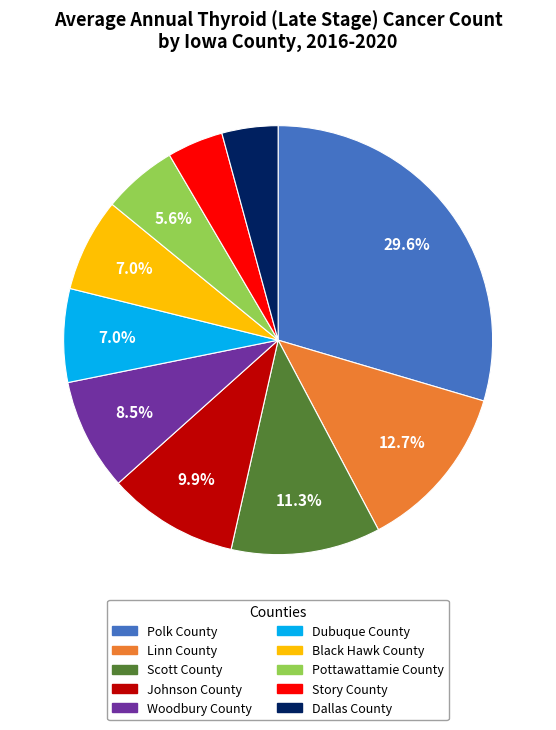

Which category has the biggest portion of the pie?

Polk County